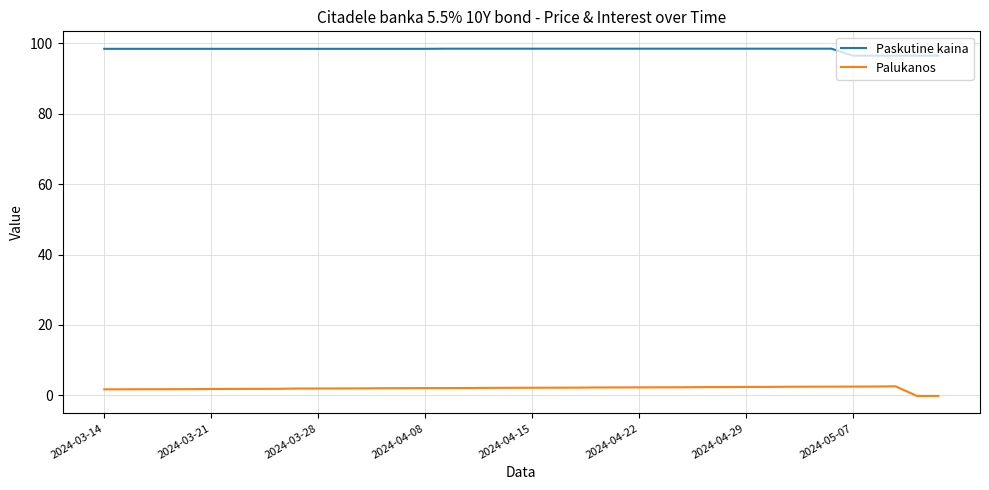

What is the minimum value for Paskutine kaina?

96.4